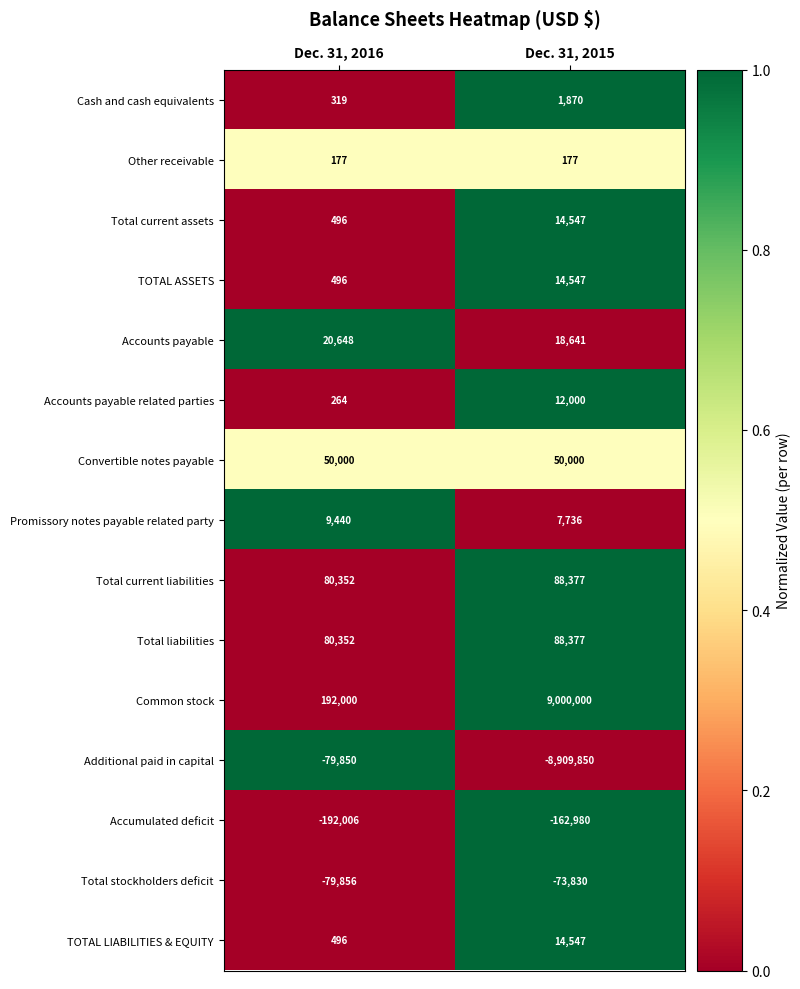

What value does the Additional paid in capital series have at Dec. 31, 2015, to the nearest 50?

-8909850